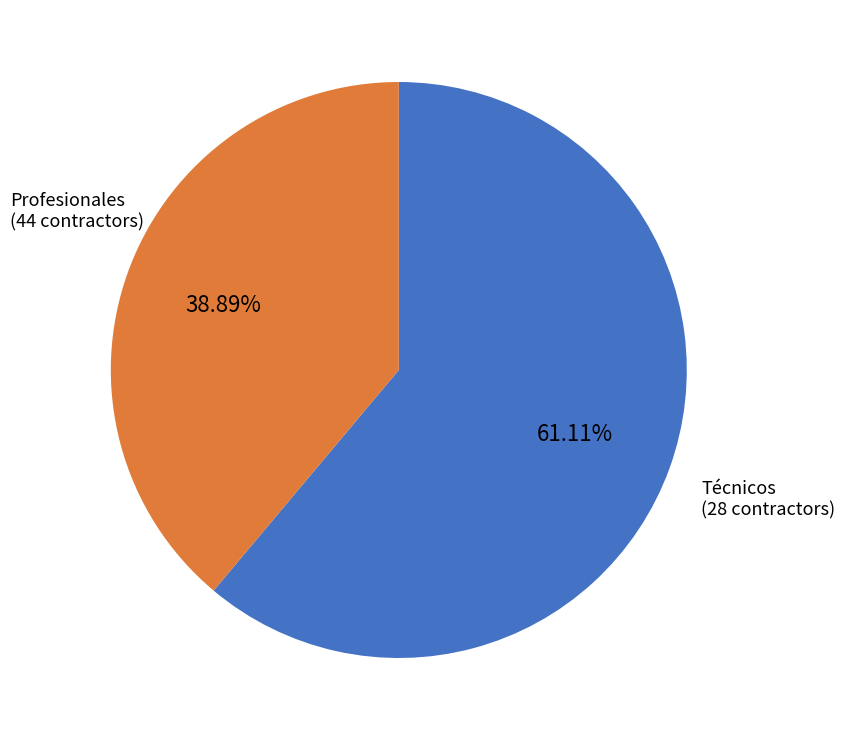

Rank the categories by value from highest to lowest.

Profesionales, Técnicos